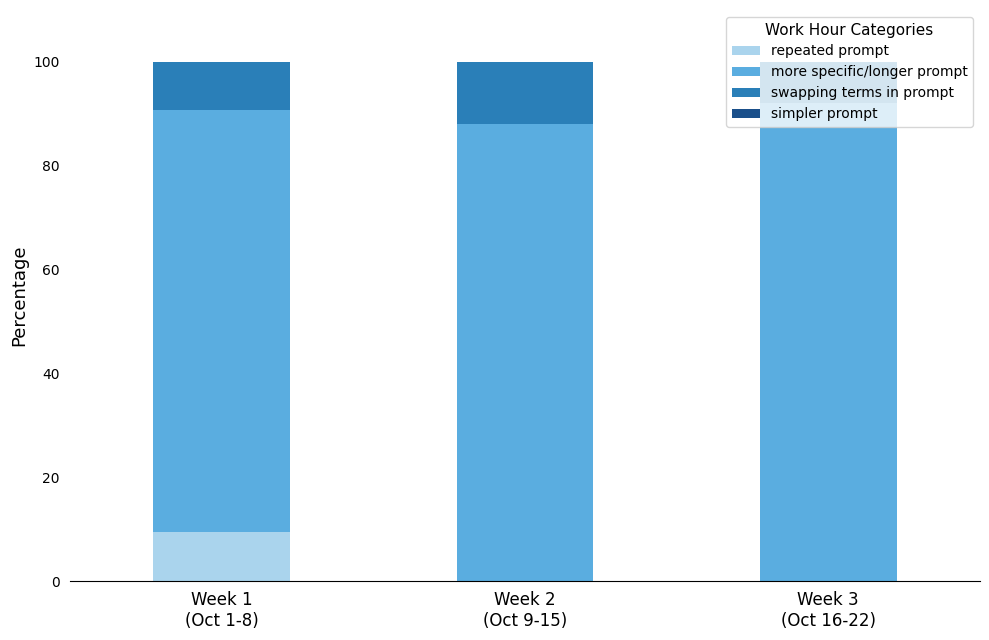

What is the highest value of the repeated prompt series?

9.5